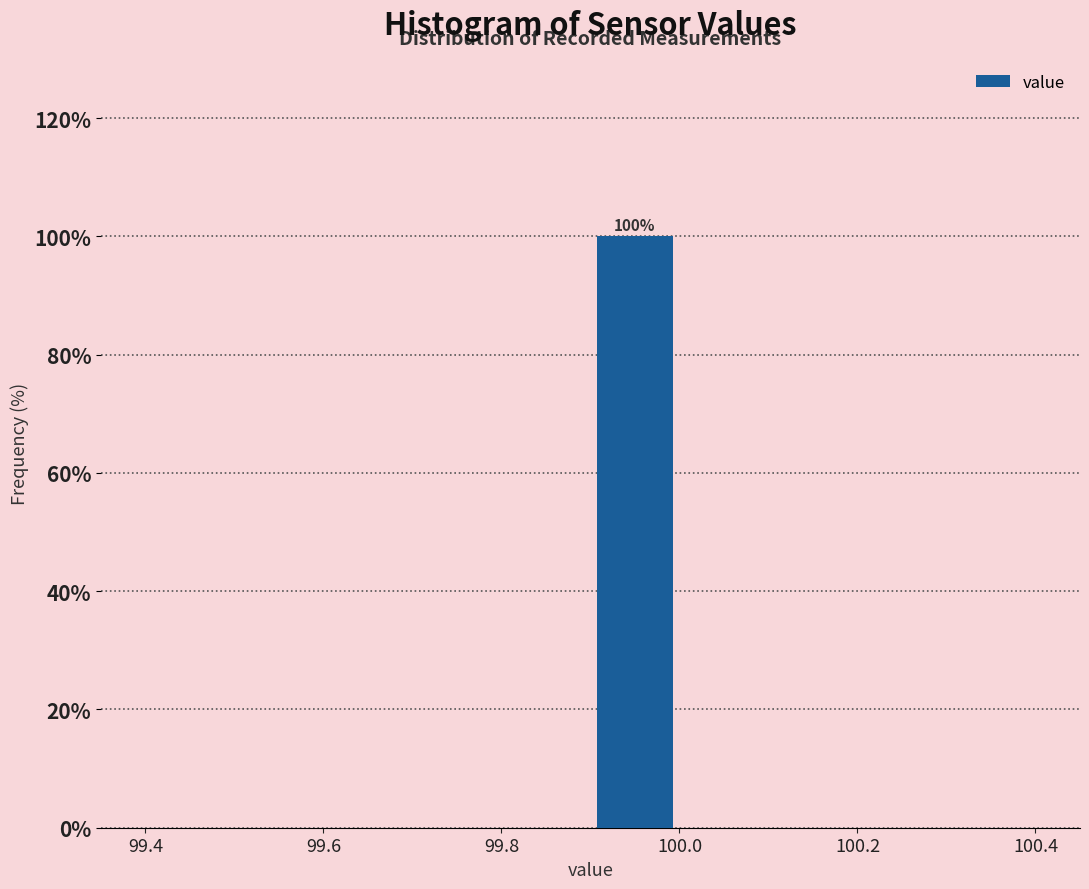

Over which range of the x-axis is the bar tallest?

99.9 to 100.0